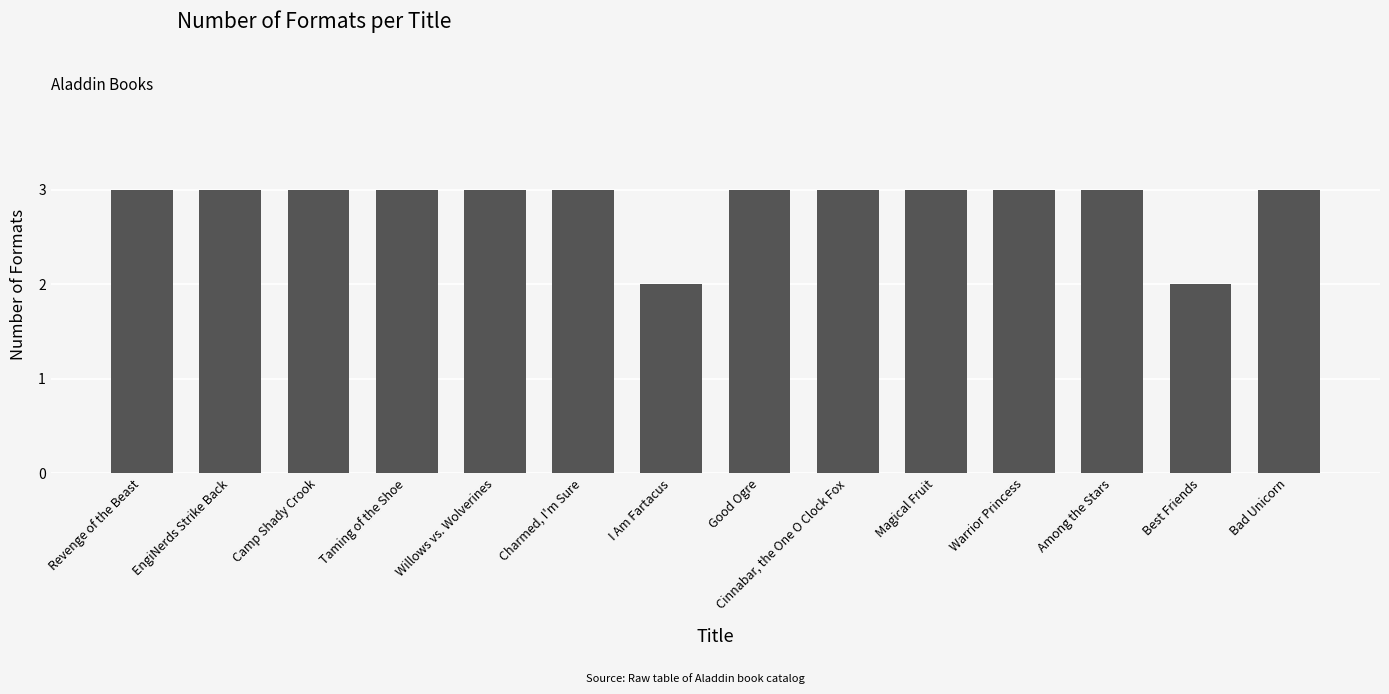

What is the maximum value shown in the chart?

3